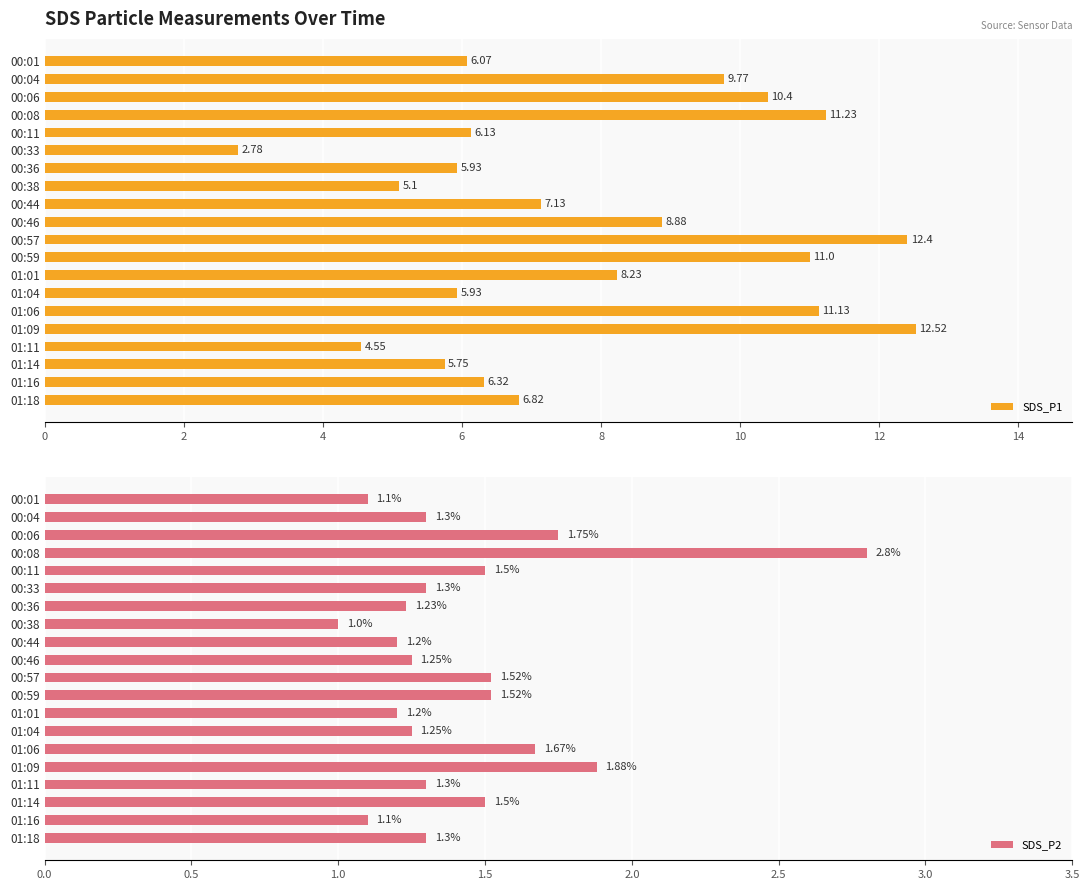

At how many categories does at least one series exceed 8?

9